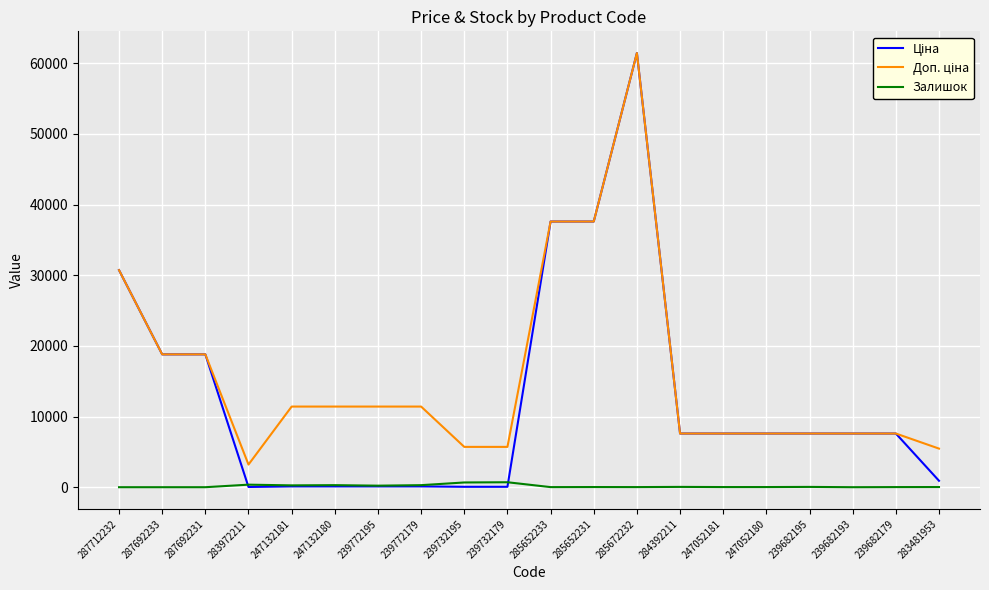

At which category is the sum across all series the highest?

285672232